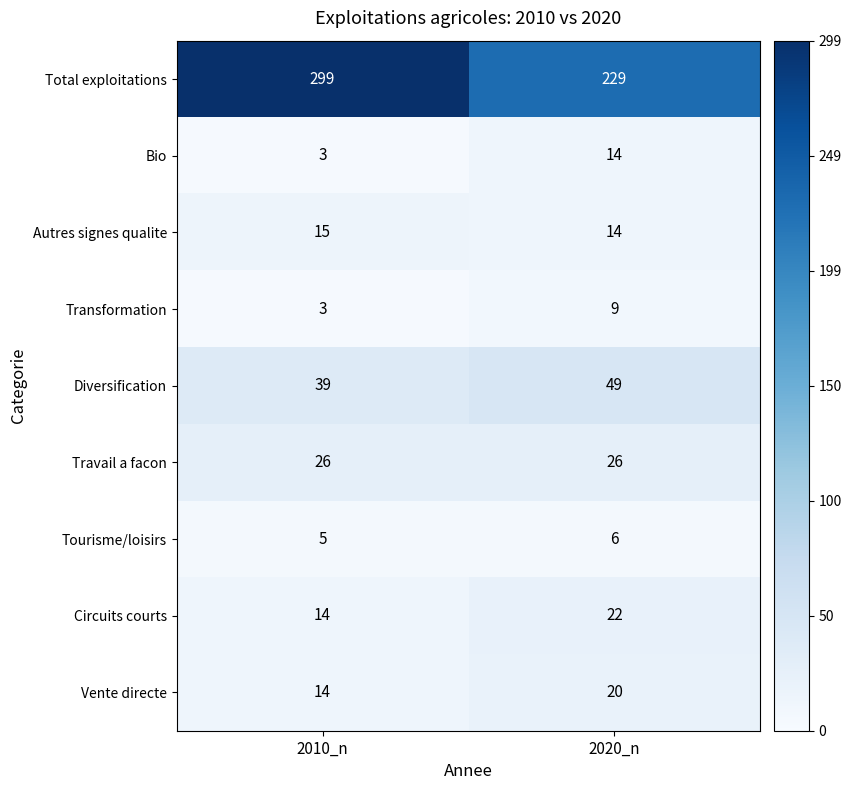

How many distinct data groups are displayed?

9